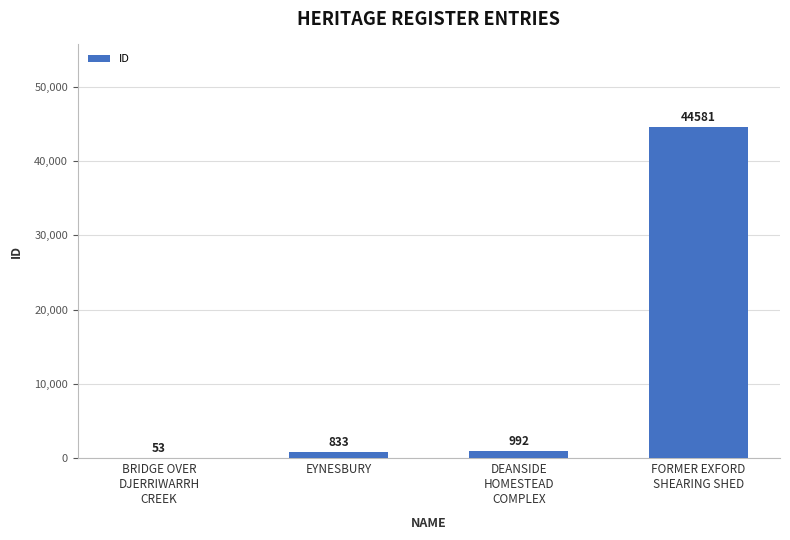

What value does the data have at BRIDGE OVER
DJERRIWARRH
CREEK, to the nearest 100?

100